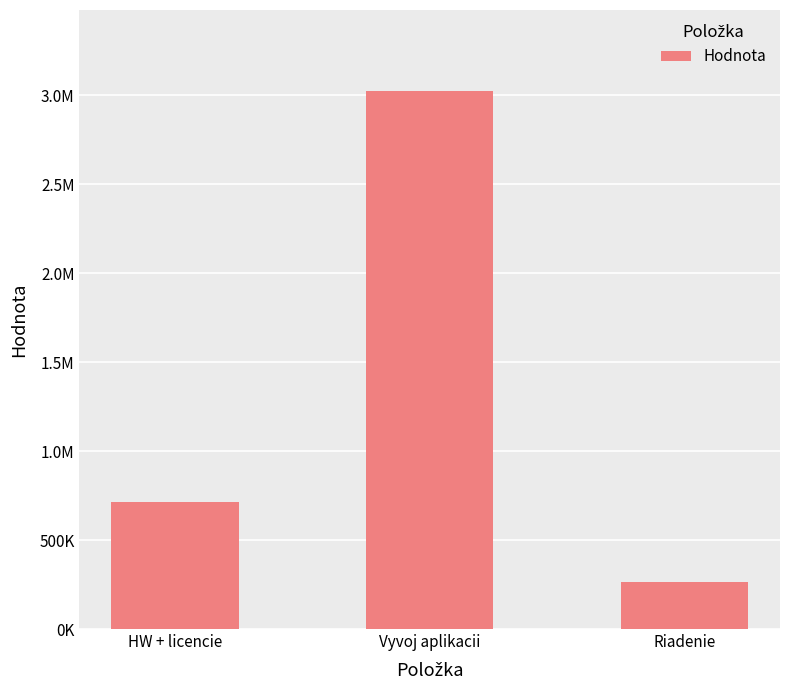

Are the bars grouped side by side (vs. stacked)?

No